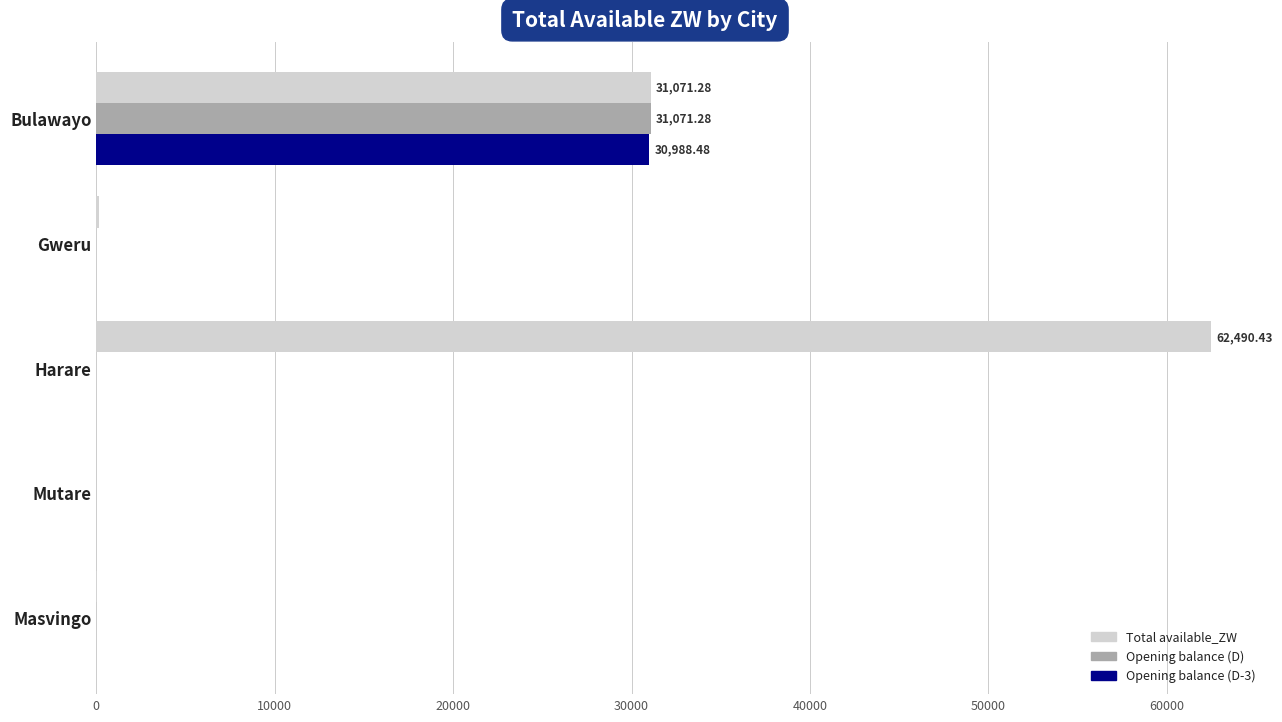

How many data points in Opening balance (D) are above 0?

1